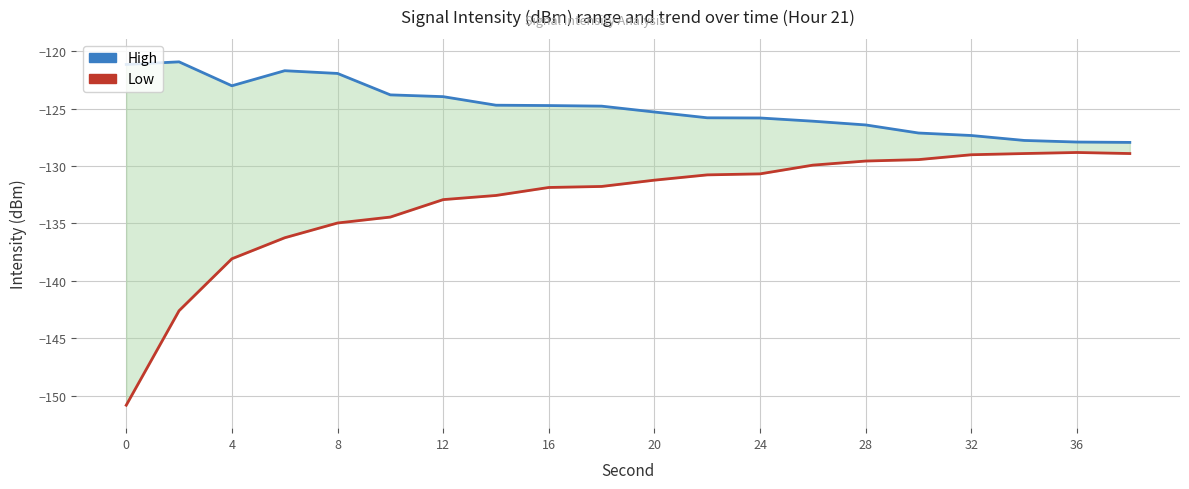

List the series in order of their peak value, lowest first.

Low, High